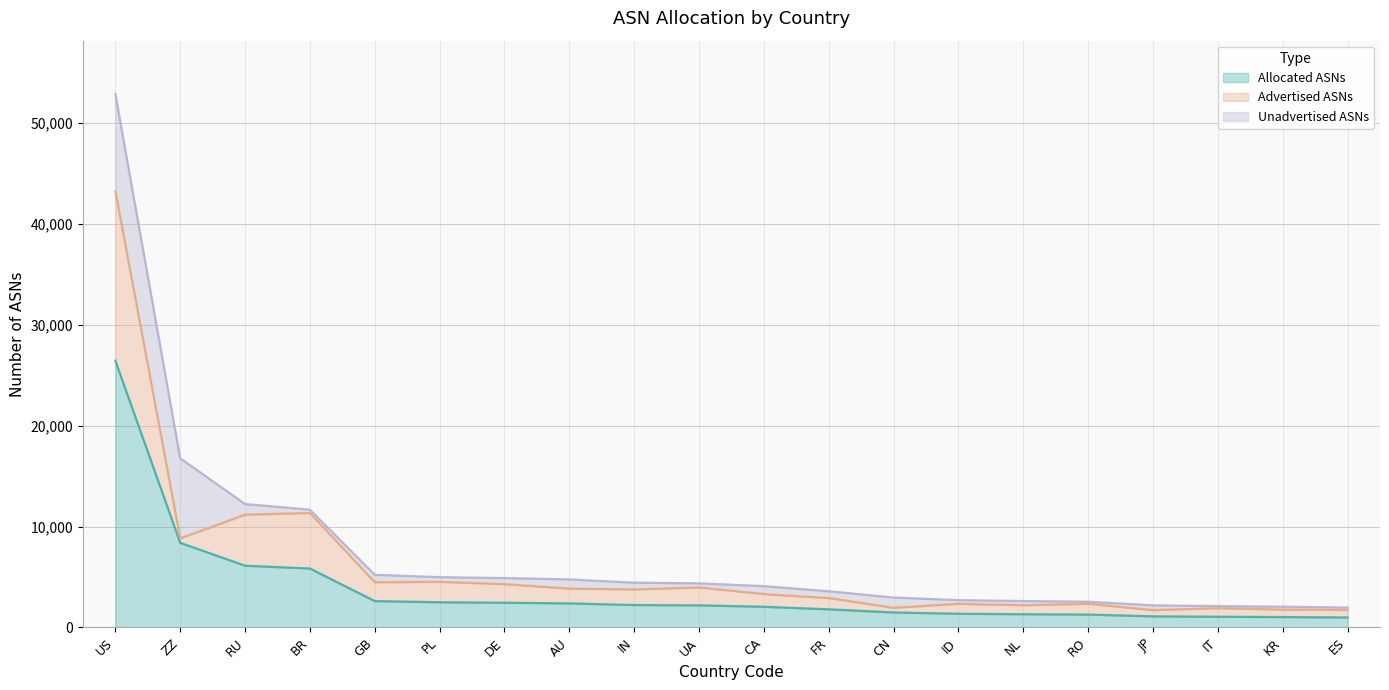

At which category is the sum across all series the highest?

US